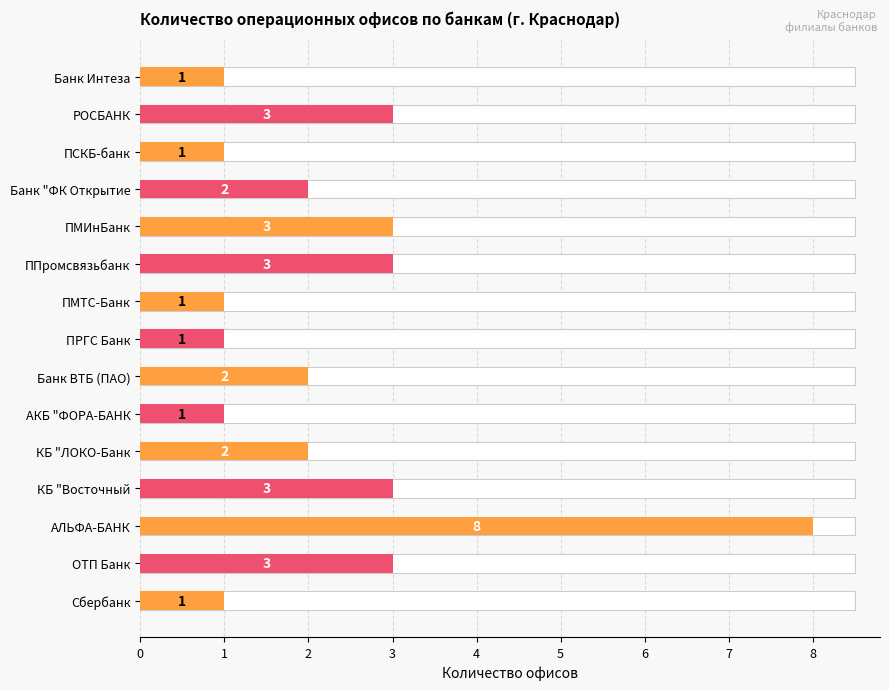

What is the sum of all values?

35